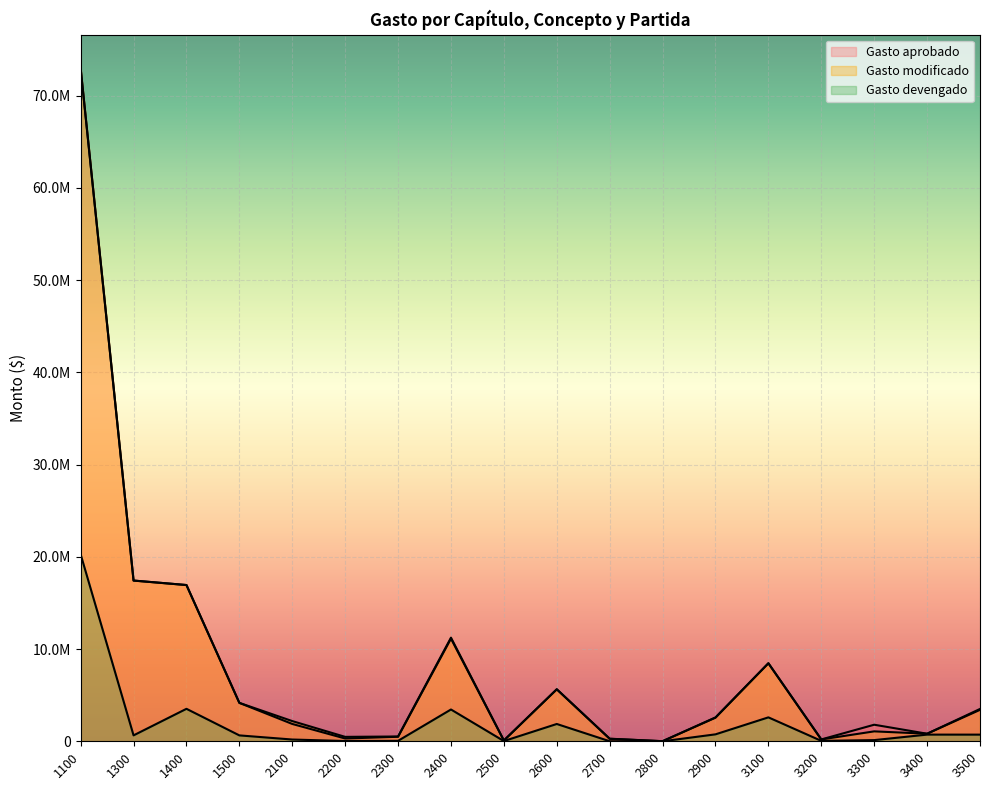

What is the sum of the Gasto modificado values at 2700 and 3500?

3784600.0